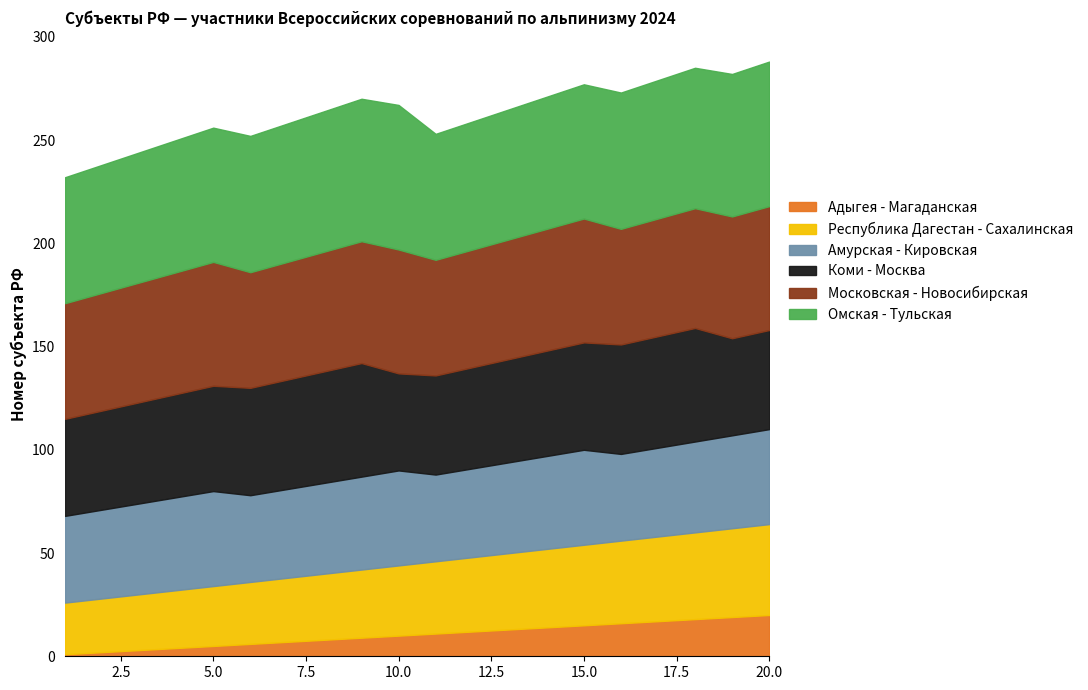

What is the lowest value of the Республика Дагестан - Сахалинская series?

25